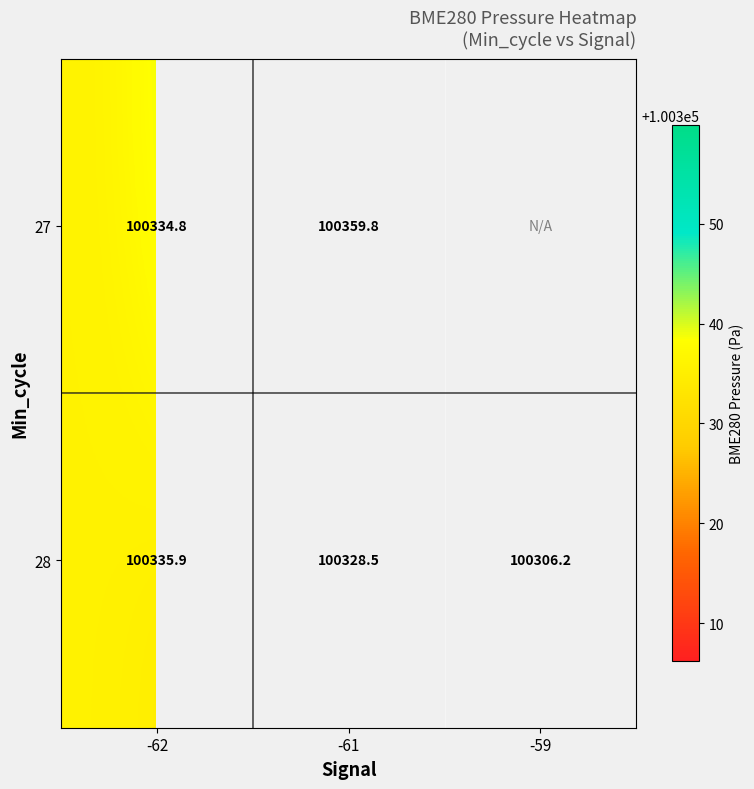

At which category is the sum across all series the highest?

-61